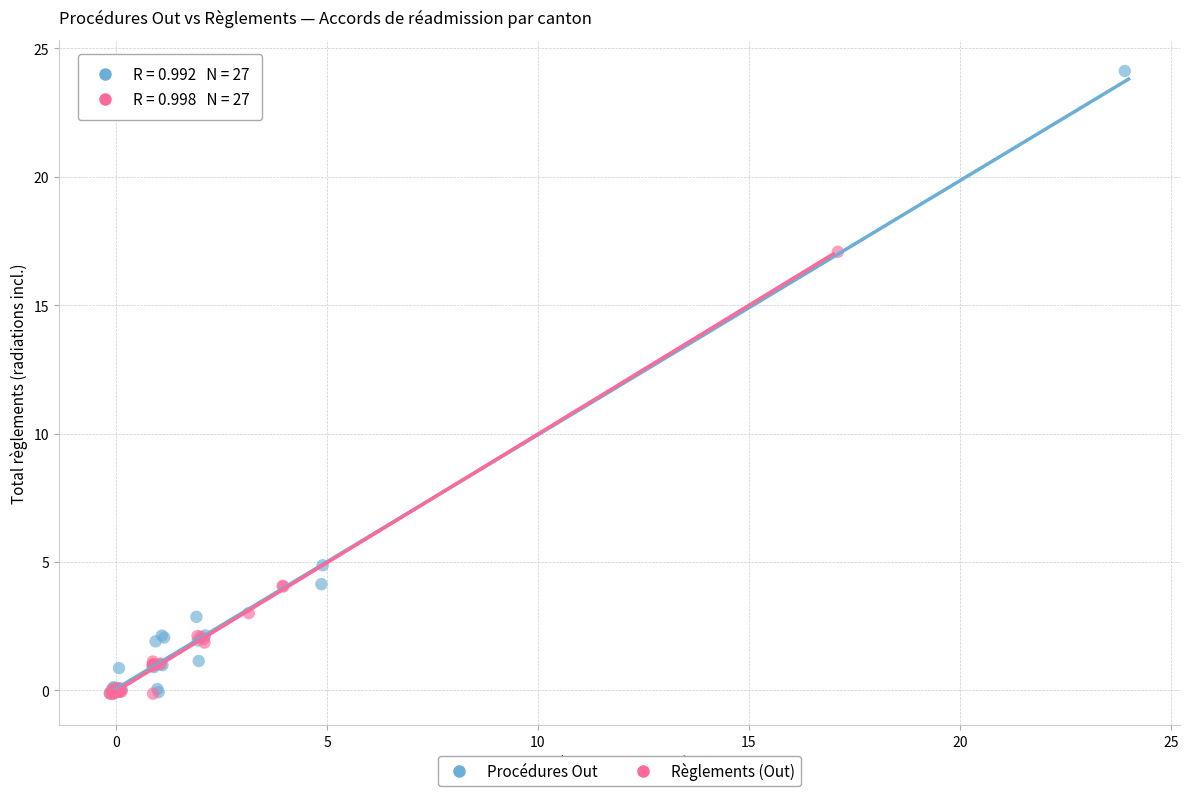

Which series contains the highest Y value?

Procédures Out